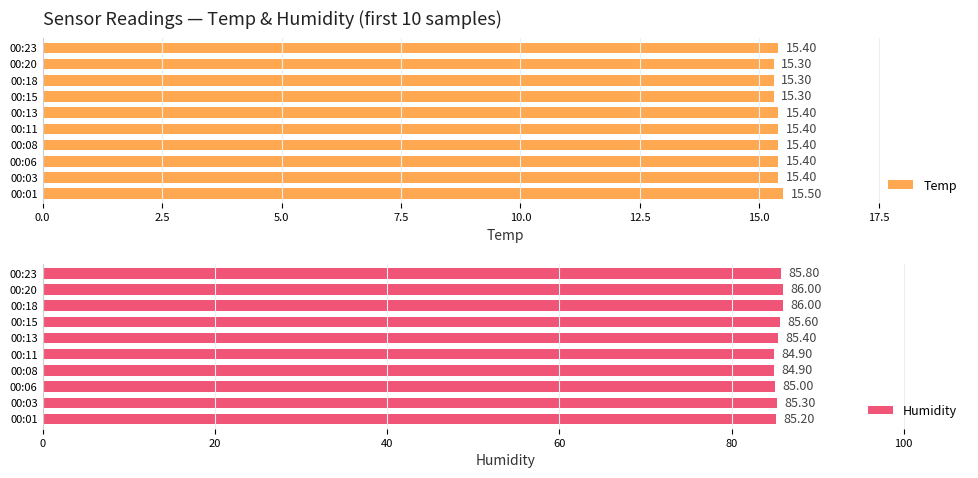

Read the Temp value at 00:23.

15.4